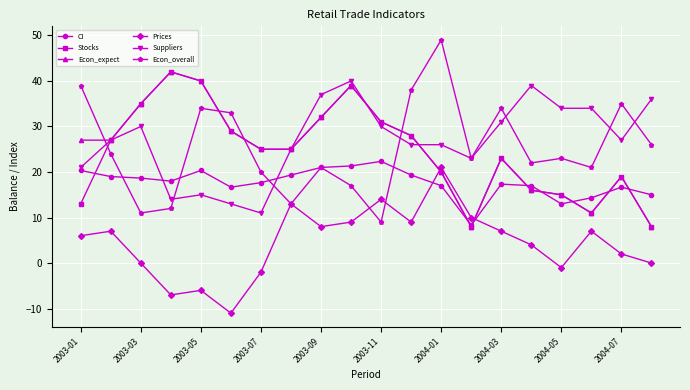

Reading left to right, list all the values displayed in this chart.

CI: 20.3	19.0	18.7	18.0	20.3	16.7	17.7	19.3	21.0	21.3	22.3	19.3	17.0	8.3	17.3	17.0	13.0	14.3	16.7	15.0
Stocks: 13.0	27.0	35.0	42.0	40.0	29.0	25.0	25.0	32.0	39.0	31.0	28.0	20.0	8.0	23.0	16.0	15.0	11.0	19.0	8.0
Econ_expect: 27.0	27.0	35.0	42.0	40.0	29.0	25.0	25.0	32.0	39.0	31.0	28.0	20.0	8.0	23.0	16.0	15.0	11.0	19.0	8.0
Prices: 6.0	7.0	0.0	-7.0	-6.0	-11.0	-2.0	13.0	8.0	9.0	14.0	9.0	21.0	10.0	7.0	4.0	-1.0	7.0	2.0	0.0
Suppliers: 21.0	27.0	30.0	14.0	15.0	13.0	11.0	25.0	37.0	40.0	30.0	26.0	26.0	23.0	31.0	39.0	34.0	34.0	27.0	36.0
Econ_overall: 39.0	24.0	11.0	12.0	34.0	33.0	20.0	13.0	21.0	17.0	9.0	38.0	49.0	23.0	34.0	22.0	23.0	21.0	35.0	26.0